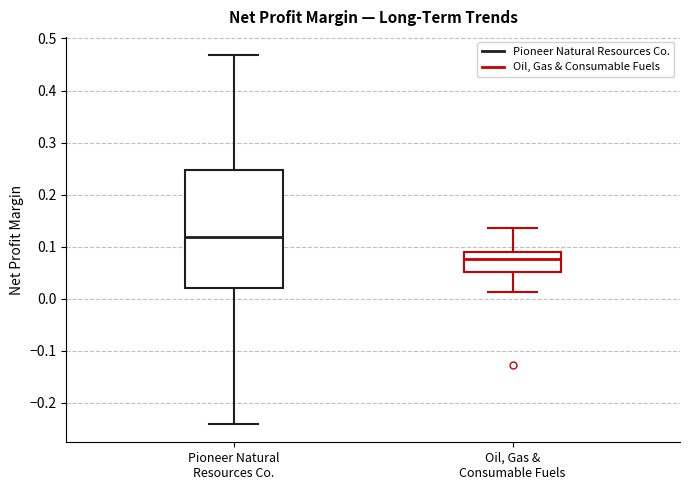

Which box is the tallest, from its lower edge to its upper edge?

Pioneer Natural Resources Co.